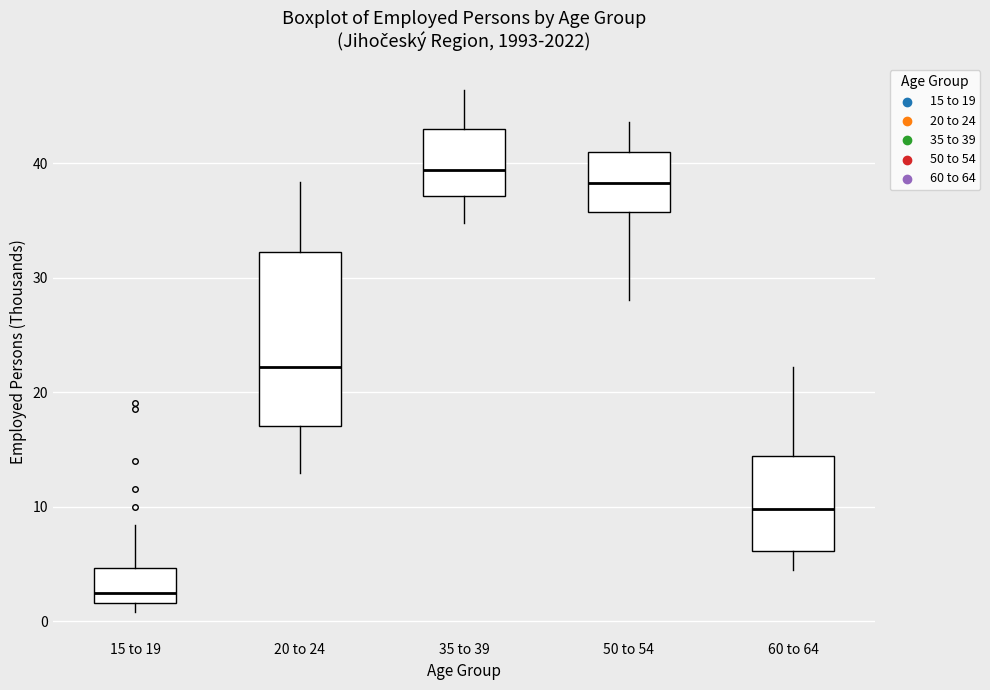

Comparing the boxes themselves (not the whiskers), which one is the tallest?

20 to 24